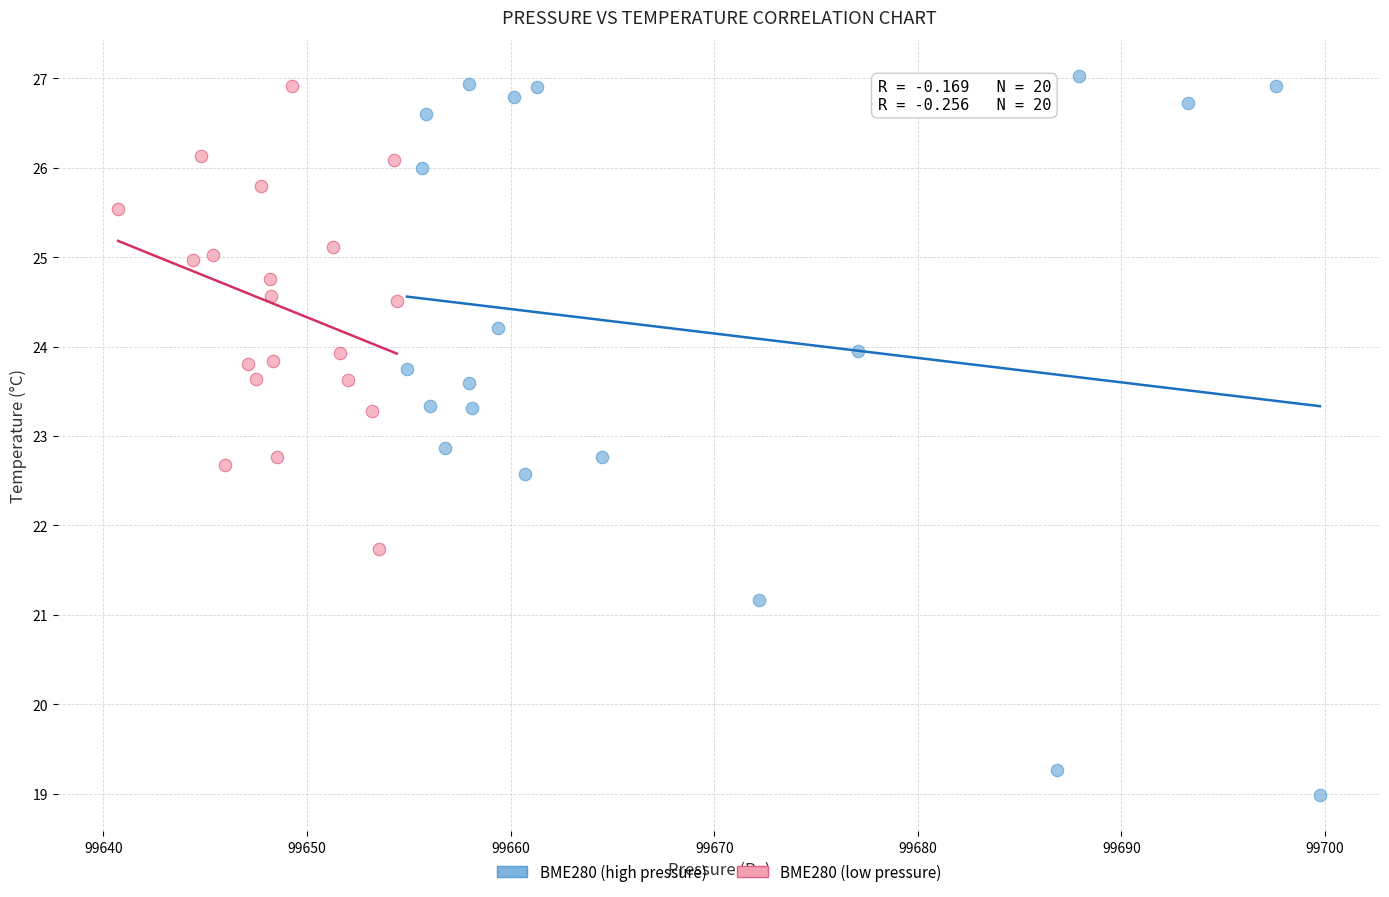

Which series contains the lowest Y value?

BME280 (high pressure)